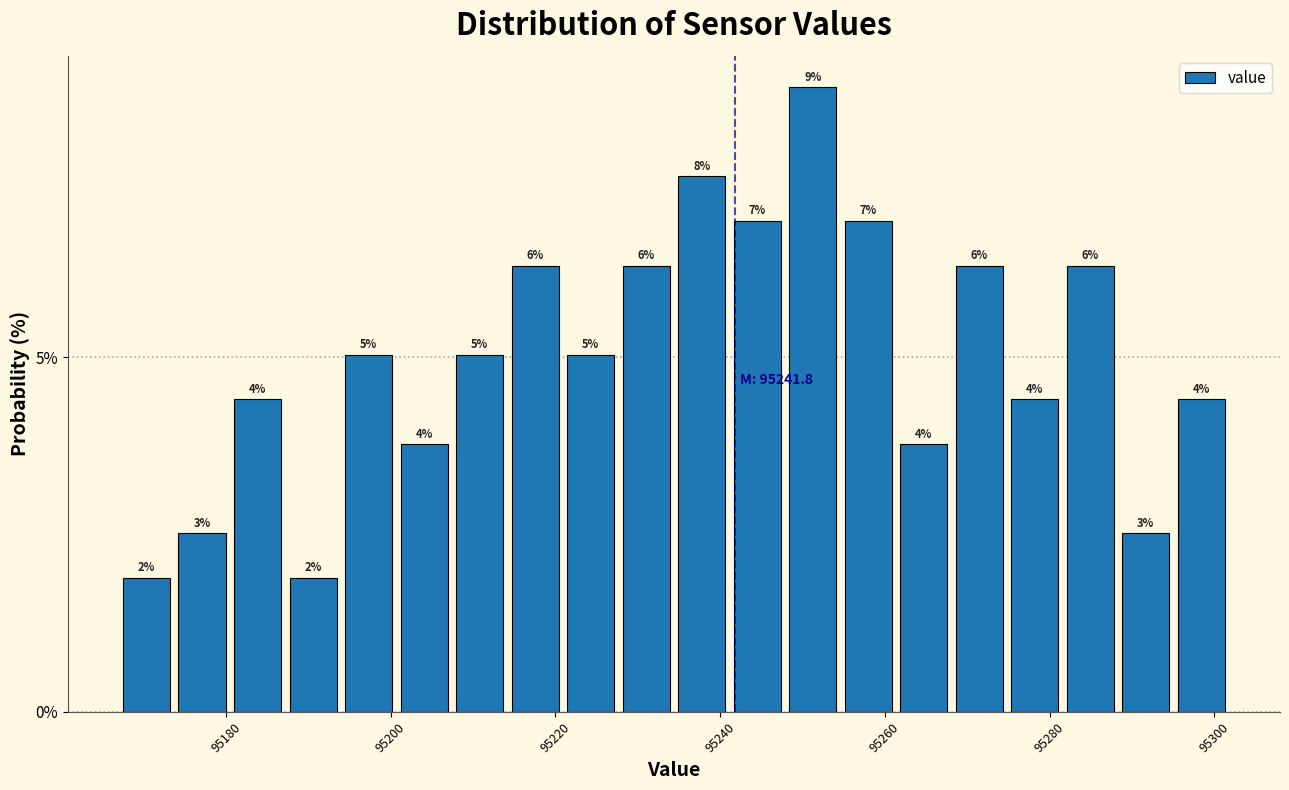

Around what value on the x-axis is the tallest bar? Give the approximate position of its centre, as read against the axis.

95252